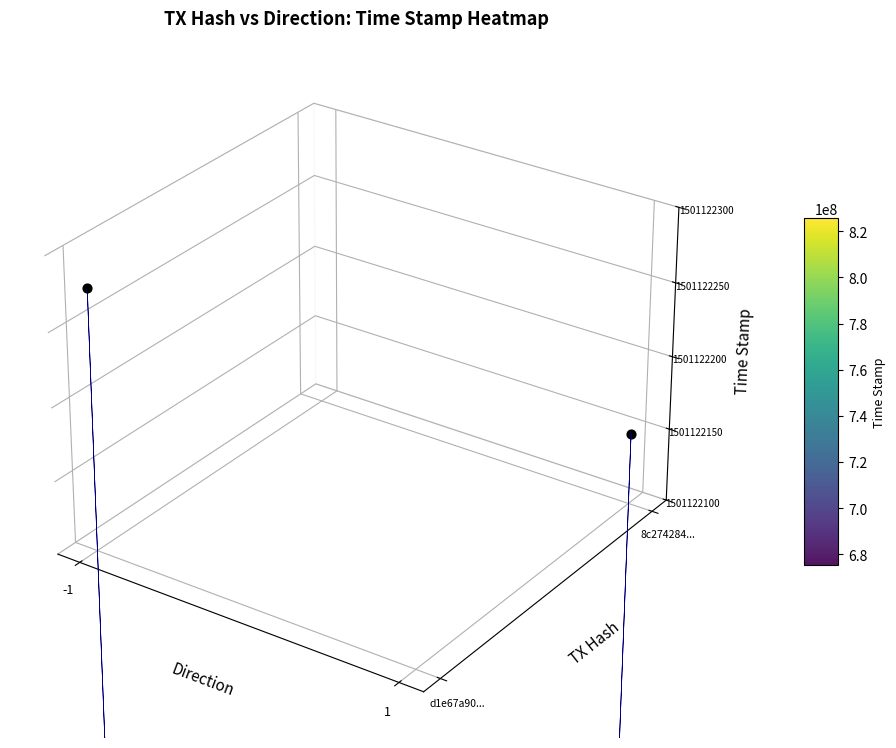

The value of d1e67a90... at direction is -1. True or false?

True